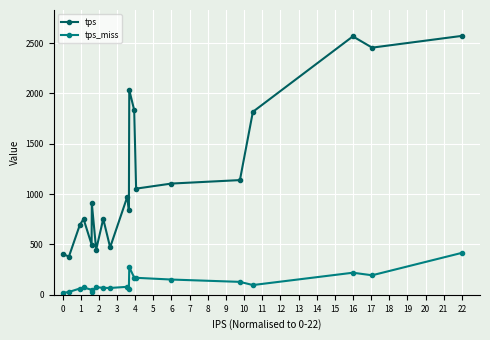

Which series has the largest total across all categories?

tps